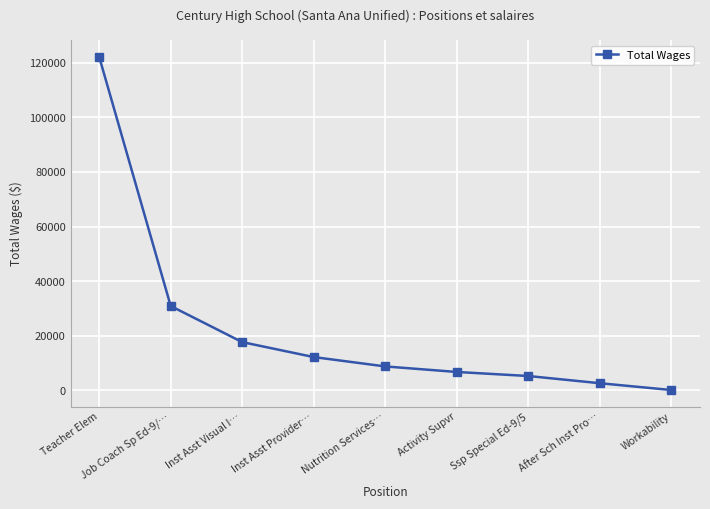

What is the value of the 2nd point from the left?

30892